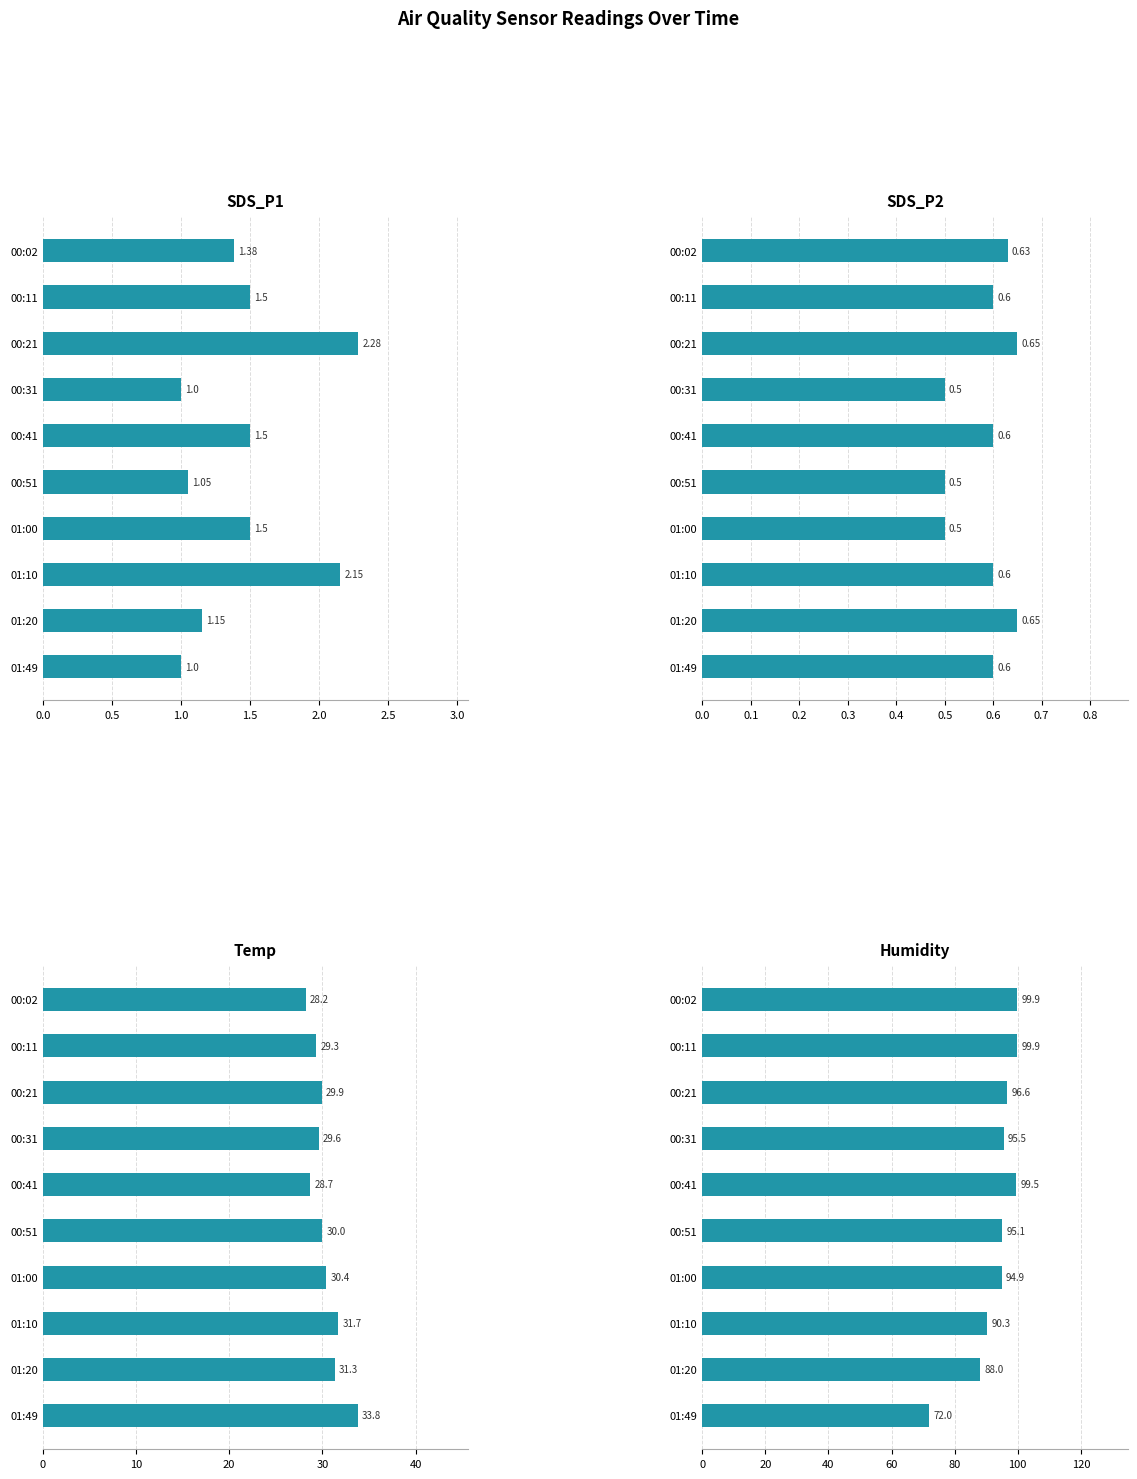

Does the chart contain any negative values?

No